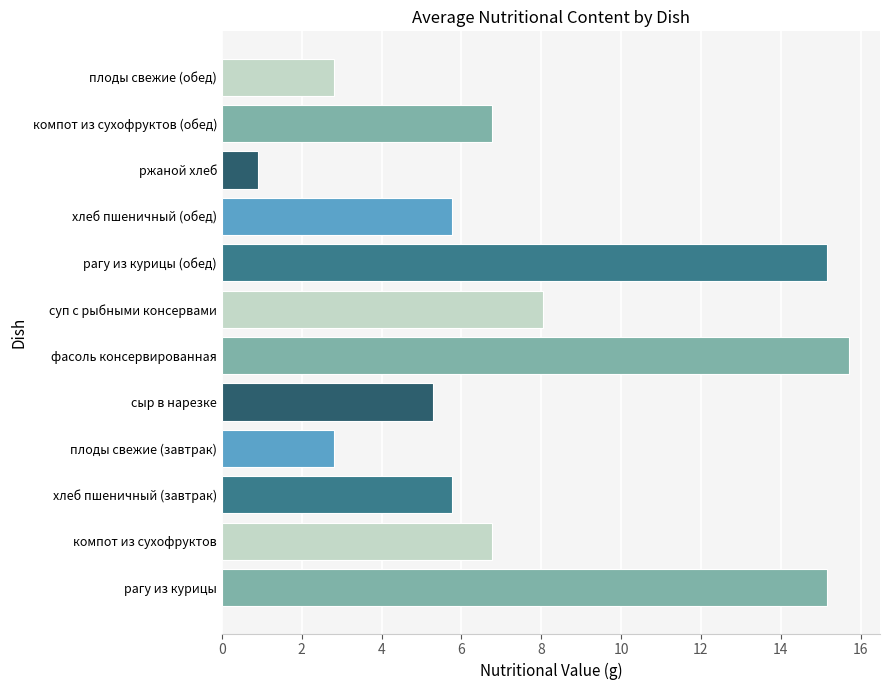

What is the difference between the maximum and minimum values?

14.8